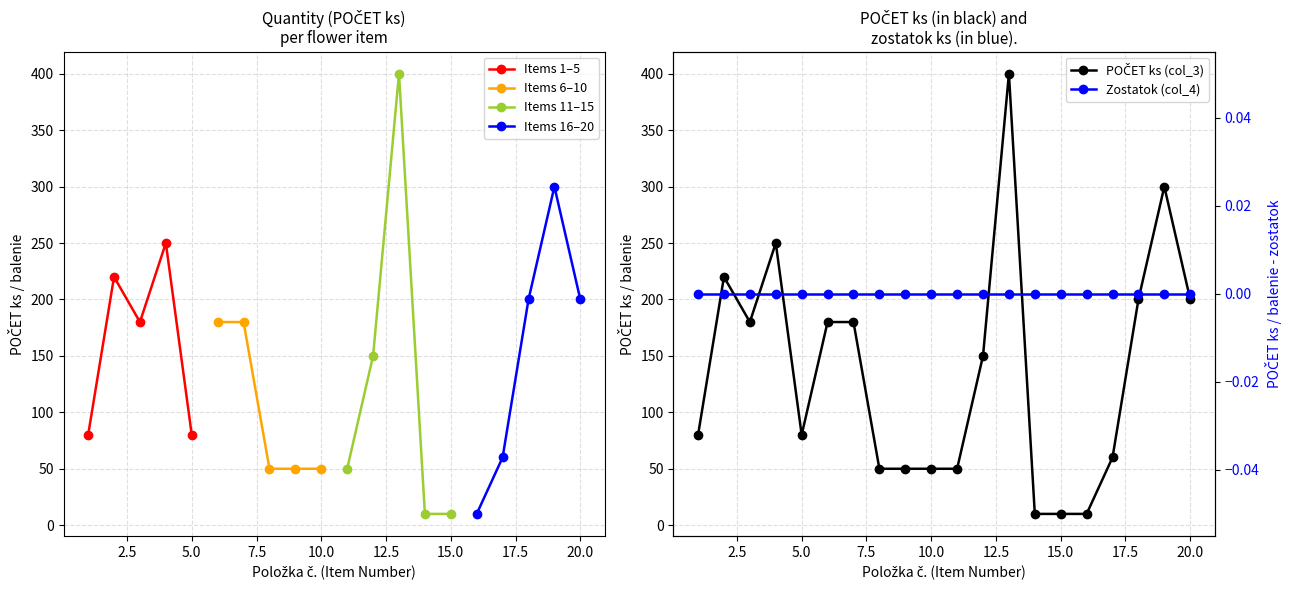

Reading left to right, list all the values displayed in this chart.

1=80	2=220	3=180	4=250	5=80	6=180	7=180	8=50	9=50	10=50	11=50	12=150	13=400	14=10	15=10	16=10	17=60	18=200	19=300	20=200